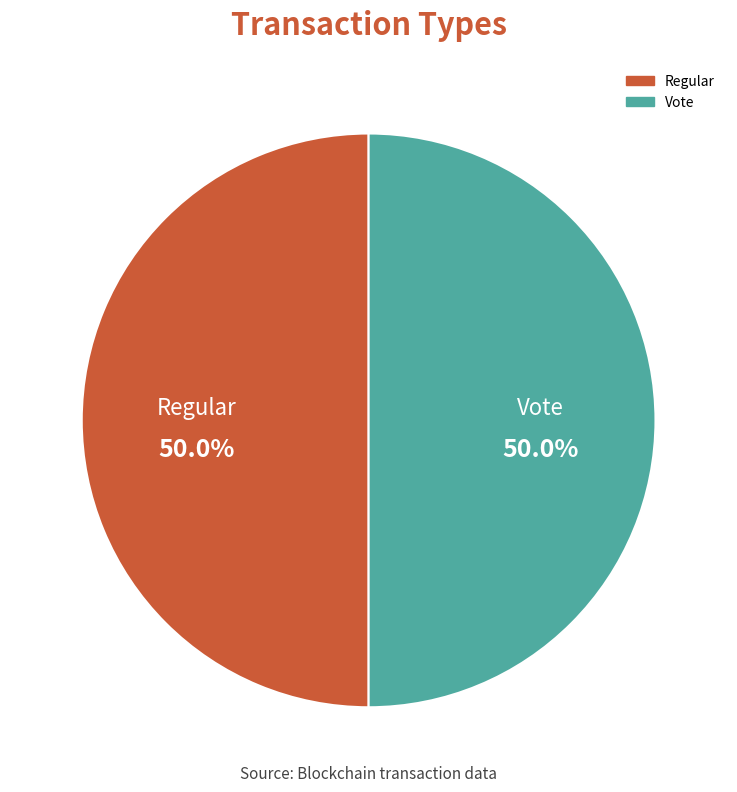

How many segments does this pie chart have?

2